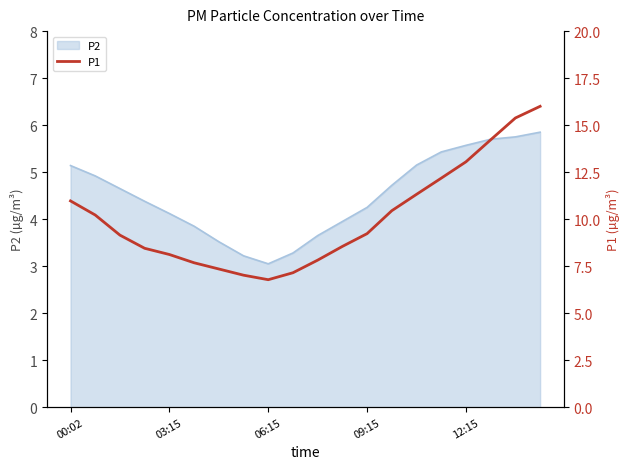

True or false: P2 has a value of 5.3 at 06:15.

False